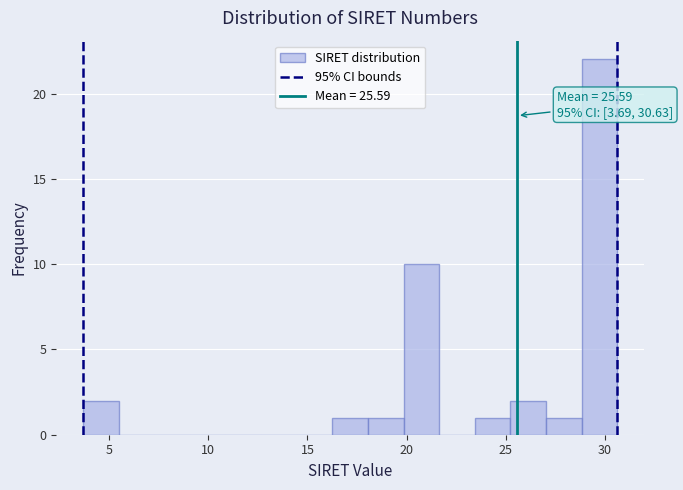

Read against the x-axis, roughly where is the centre of the tallest bar?

29.5